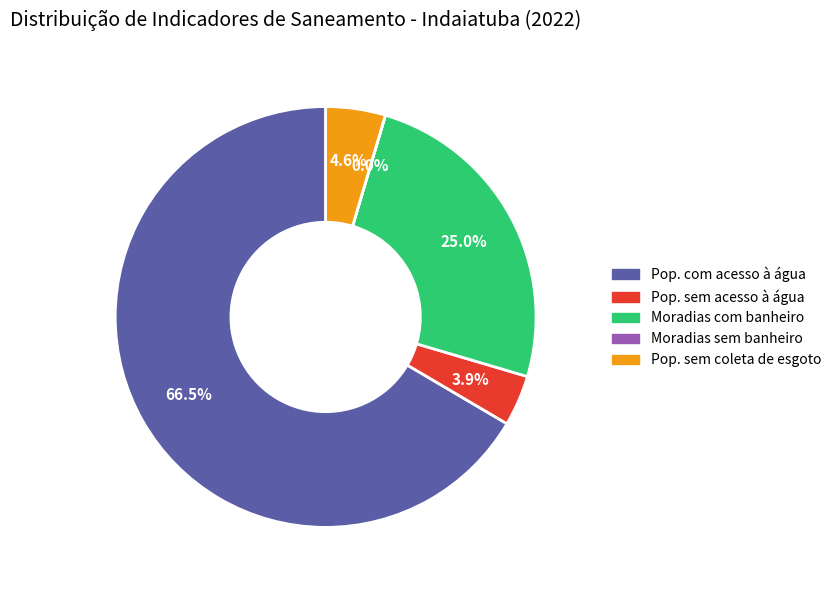

What is the largest slice in the pie chart?

Pop. com acesso à água